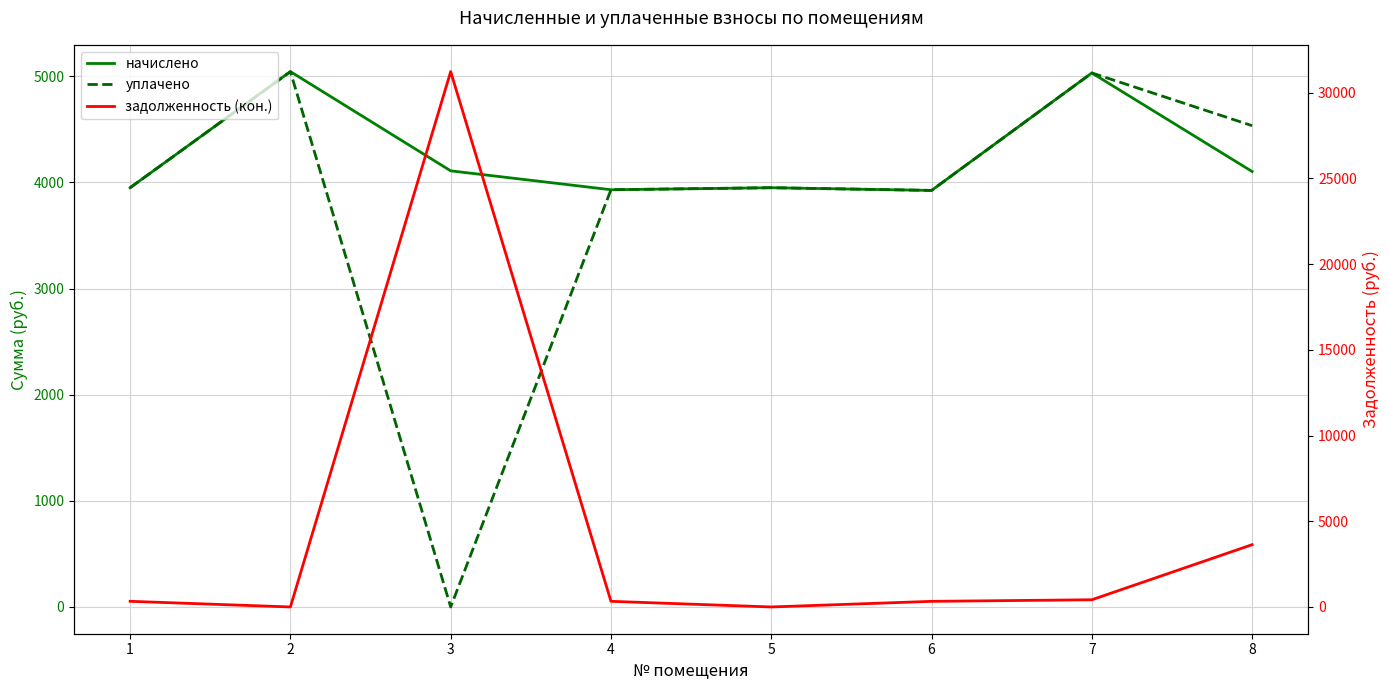

At which category does задолженность (кон.) reach its first local peak?

3